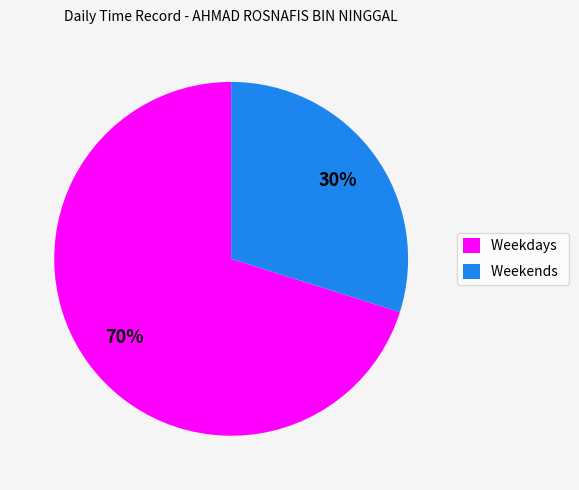

To the nearest percent, what percentage of the pie is Weekdays?

70%